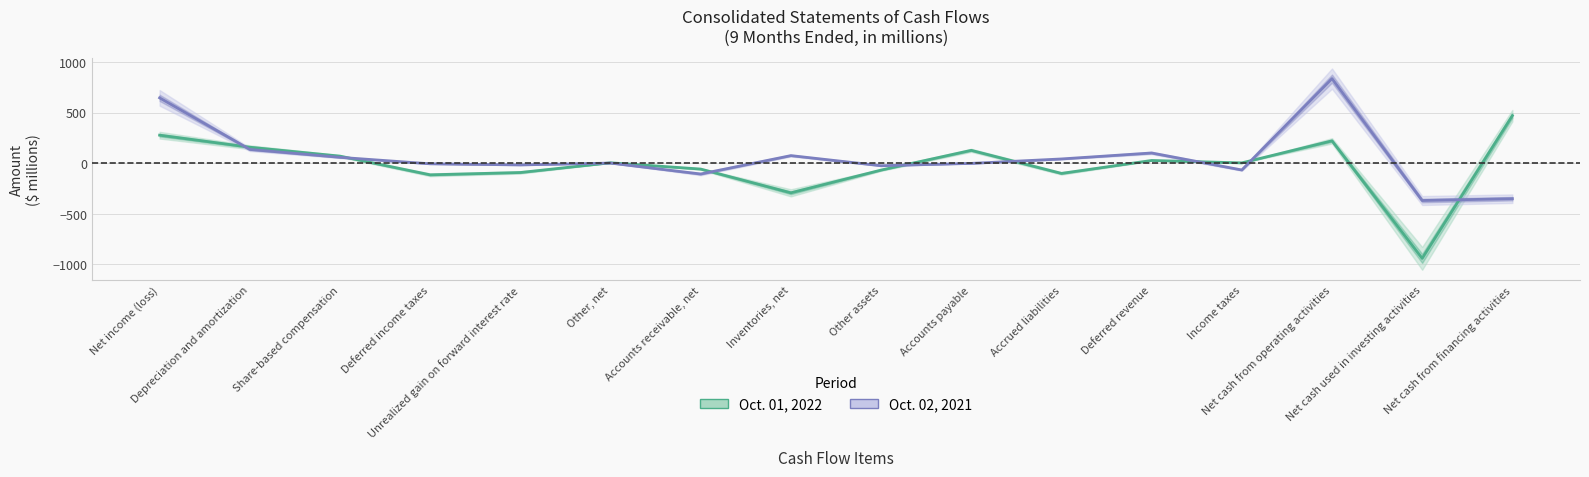

At Deferred income taxes, list the series in order from largest to smallest.

Oct. 02, 2021, Oct. 01, 2022